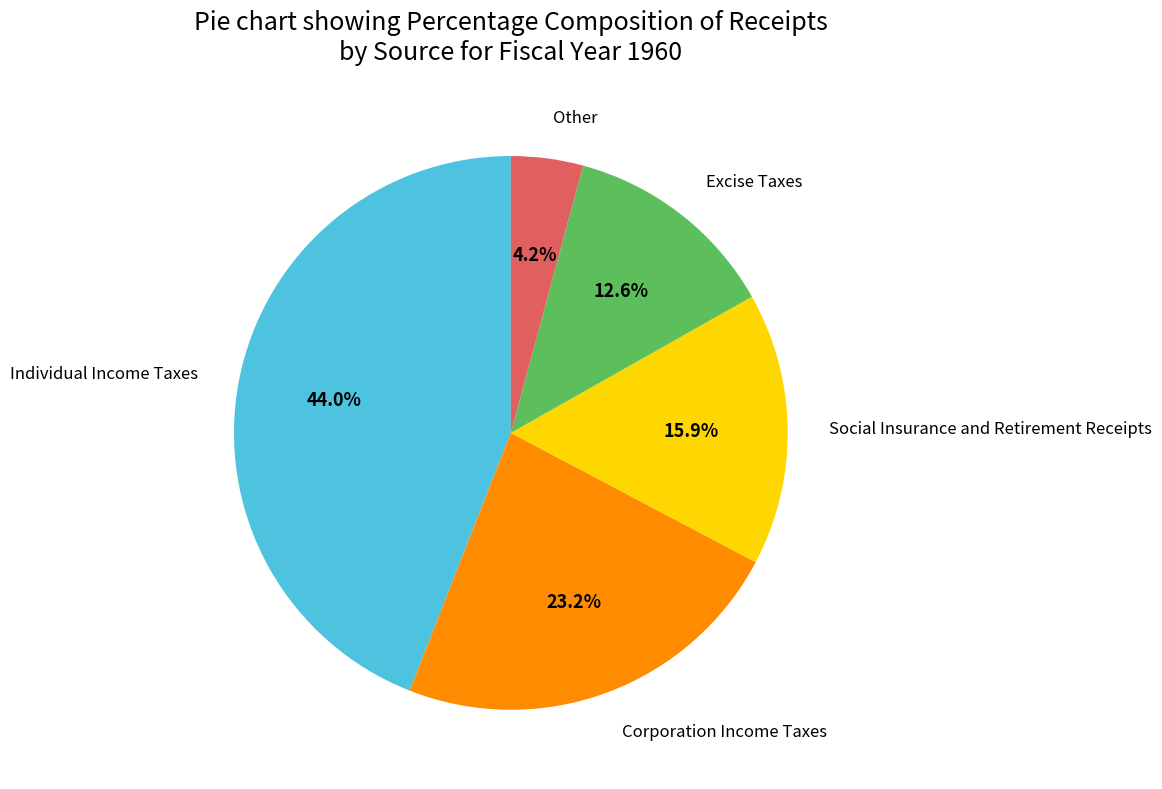

How many slices are in this pie chart?

5